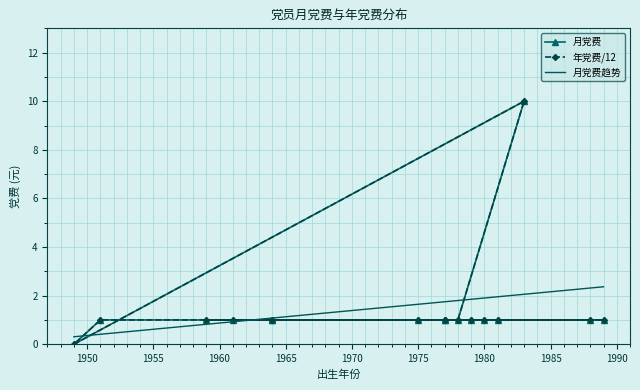

At how many categories does at least one series exceed 6?

1